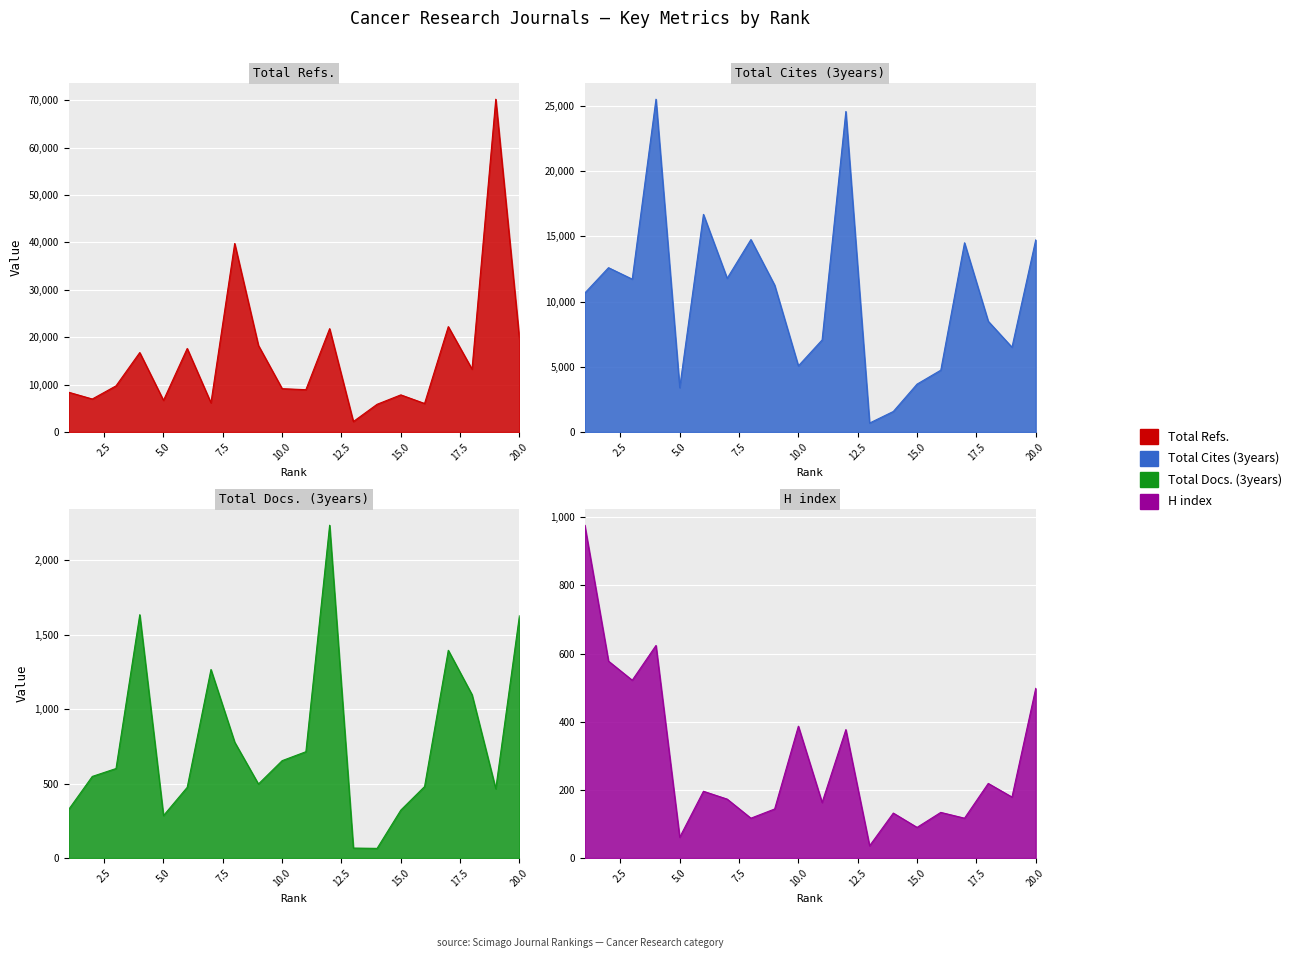

What is the highest value of the Total Refs. series?

70200